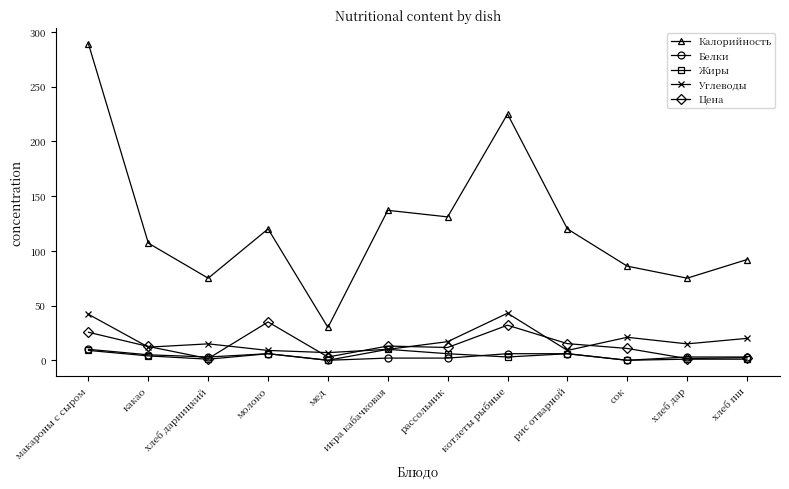

At which category does Калорийность reach its first local peak?

молоко